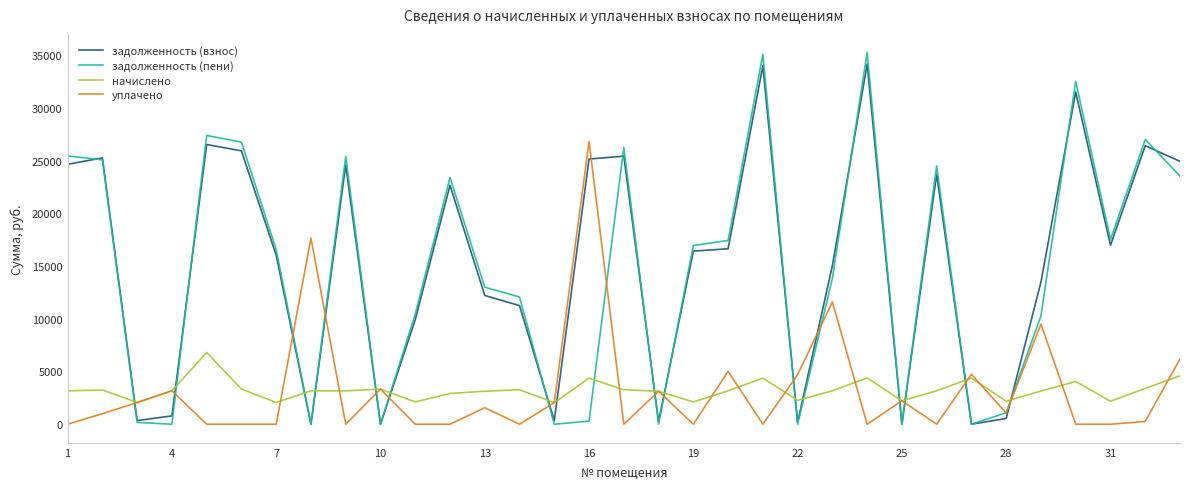

What is the maximum value for уплачено?

26800.0